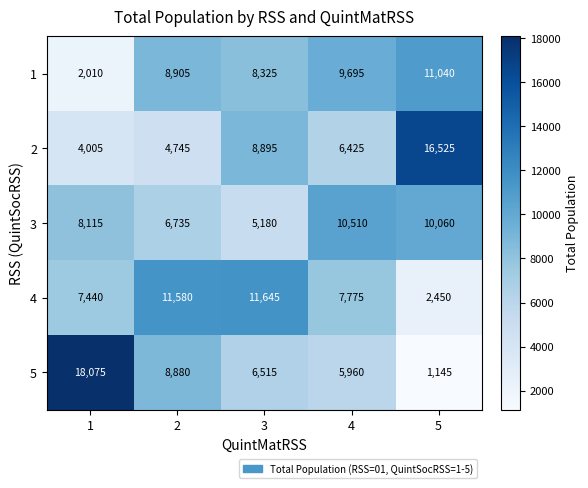

What is the total value across all series at 1?

39645